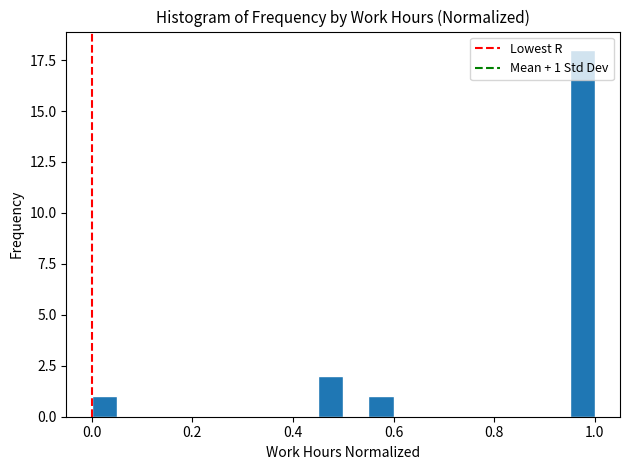

Read against the x-axis, roughly where is the centre of the tallest bar?

0.98